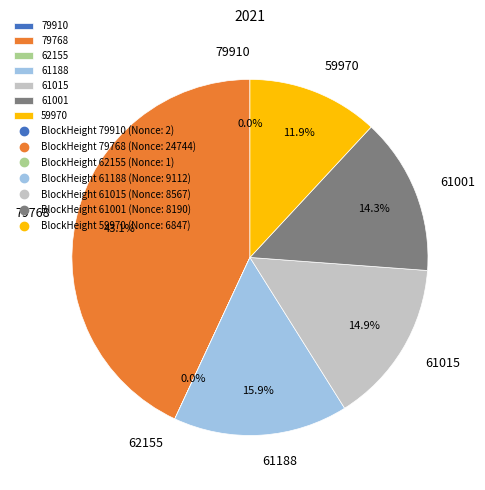

Is it true that 61015 is 15% of the pie?

True